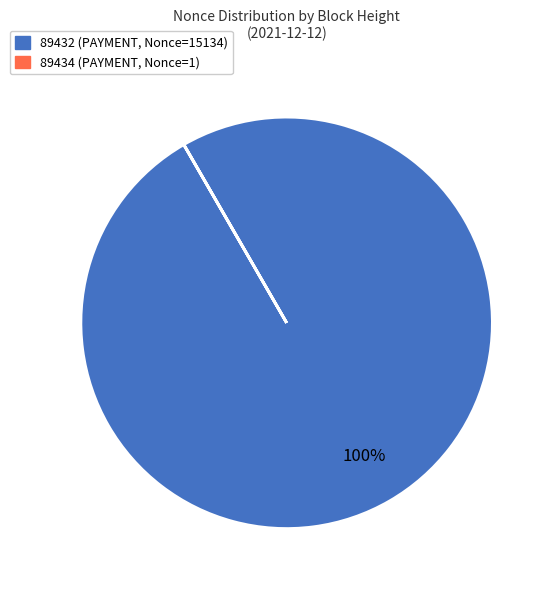

The 89432 (PAYMENT, Nonce=15134) slice represents 100% of the pie. True or false?

True